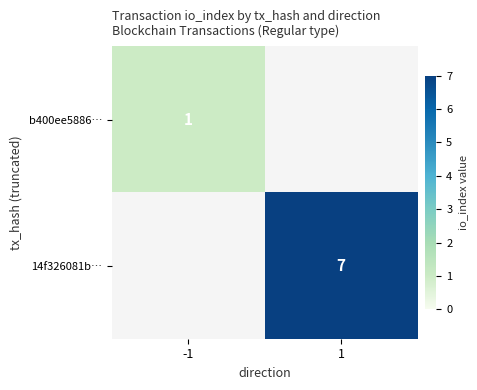

Which category has the highest value across all series?

1